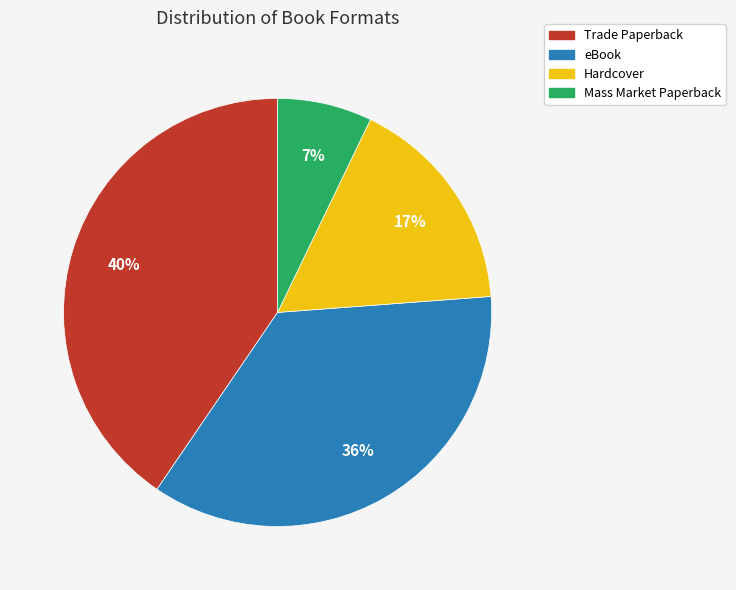

Does any single category account for the majority?

No